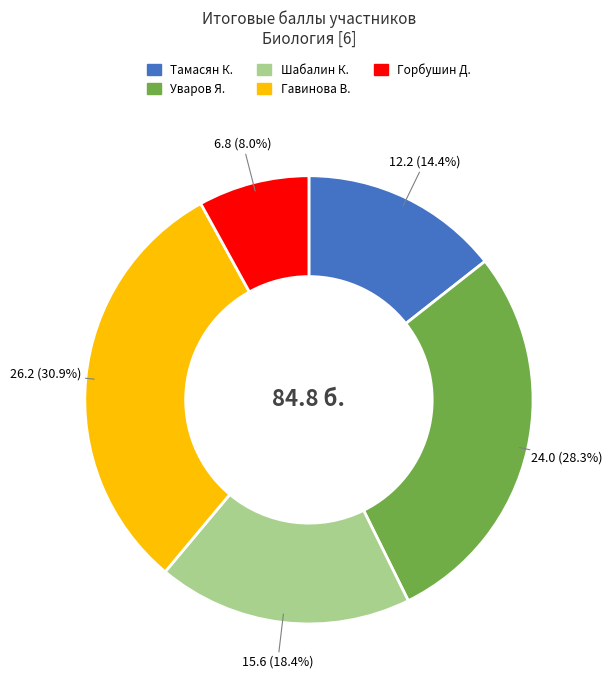

Does any single category account for the majority?

No